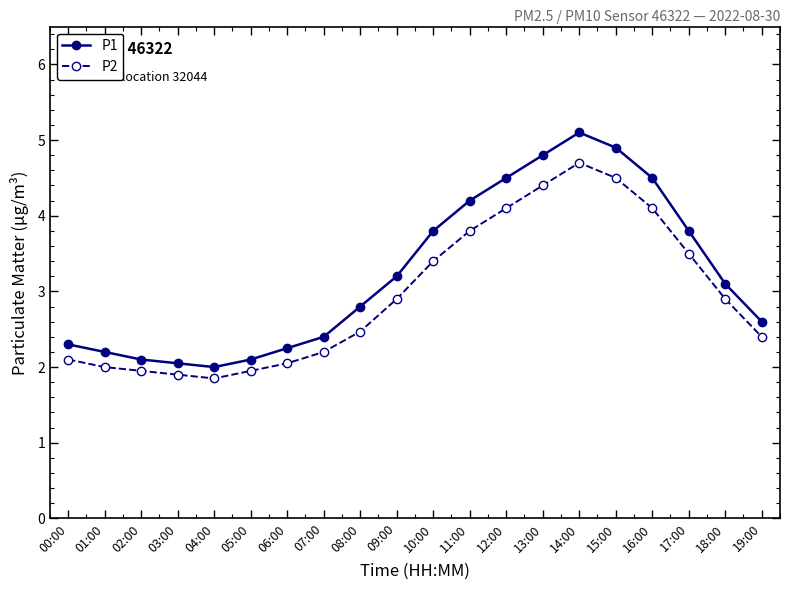

In P2, how many points are lower than both neighbors (excluding endpoints)?

1